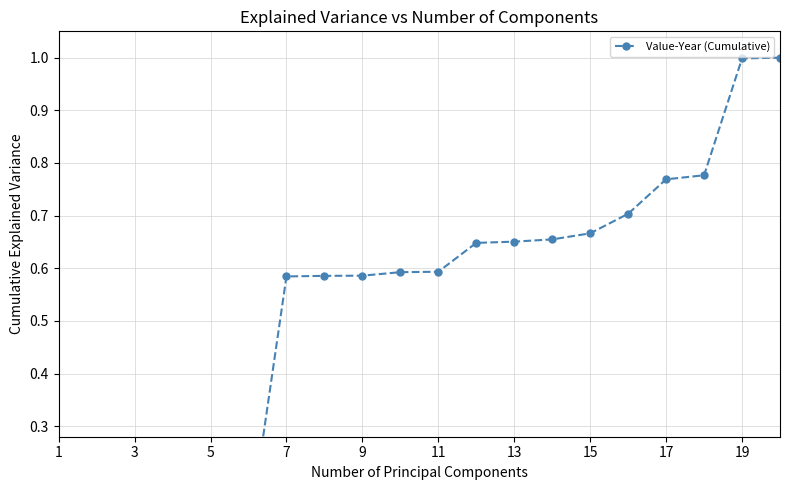

What value does the data have at 15?

0.7